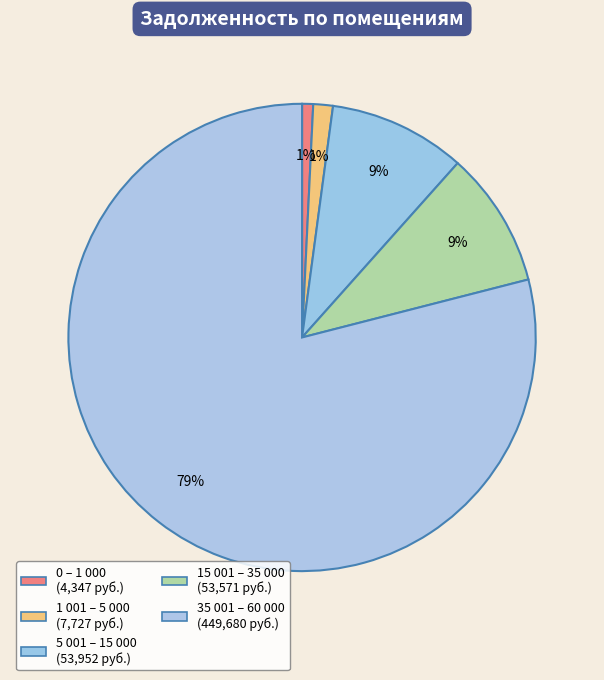

How many segments does this pie chart have?

5